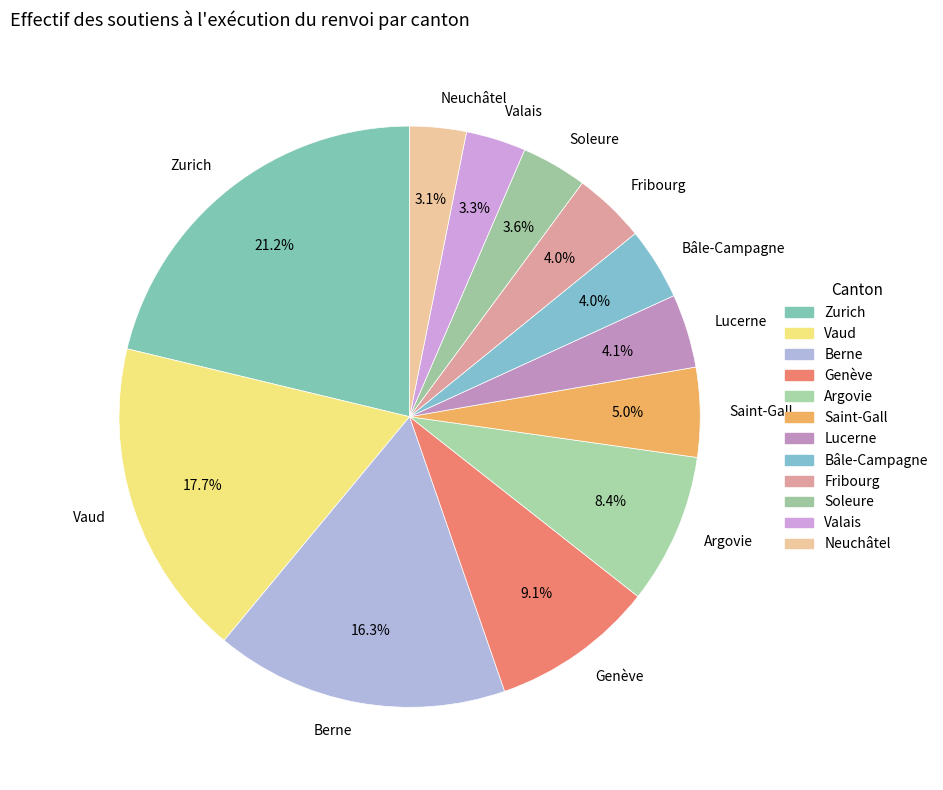

Is the sum of Saint-Gall and Fribourg greater than half?

No